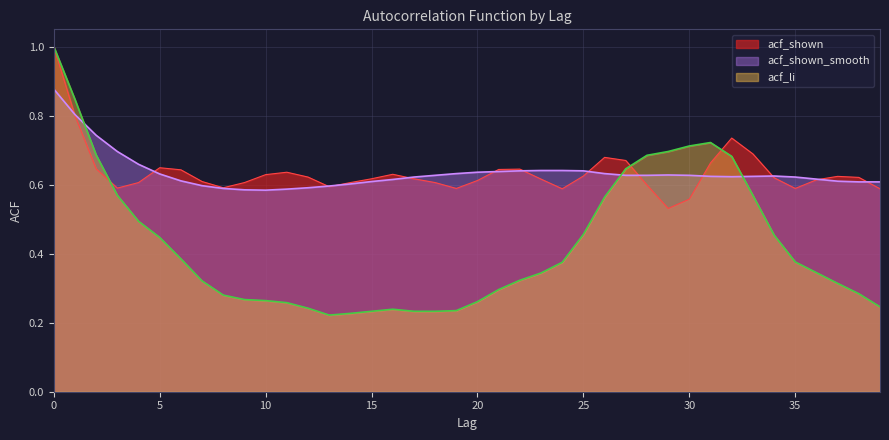

What is the difference between the second highest and minimum values in the acf_shown_smooth series?

0.2